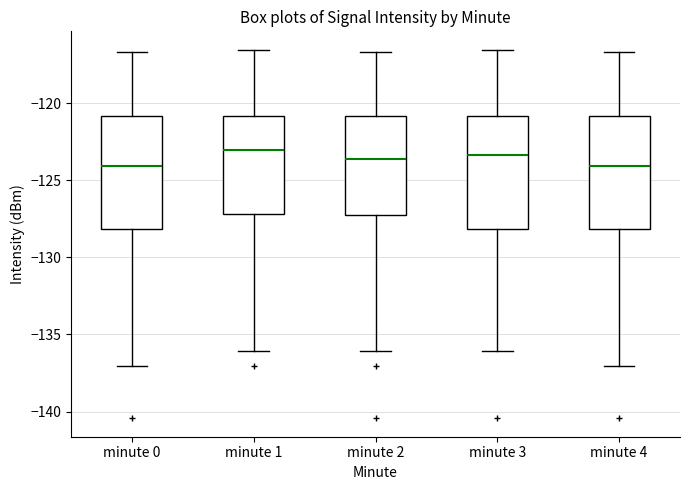

Reading left to right, transcribe this box plot: for each box, give where its median line is, the range the box spans, and where its two whiskers end, as read against the y-axis. The values are not printed on the chart, so give them approximately, as read against the axis.

minute 0: median -124.0, box -128.0 to -121.0, whiskers -137.0 to -116.5
minute 1: median -123.0, box -127.0 to -121.0, whiskers -136.0 to -116.5
minute 2: median -123.5, box -127.5 to -121.0, whiskers -136.0 to -116.5
minute 3: median -123.5, box -128.0 to -121.0, whiskers -136.0 to -116.5
minute 4: median -124.0, box -128.0 to -121.0, whiskers -137.0 to -116.5